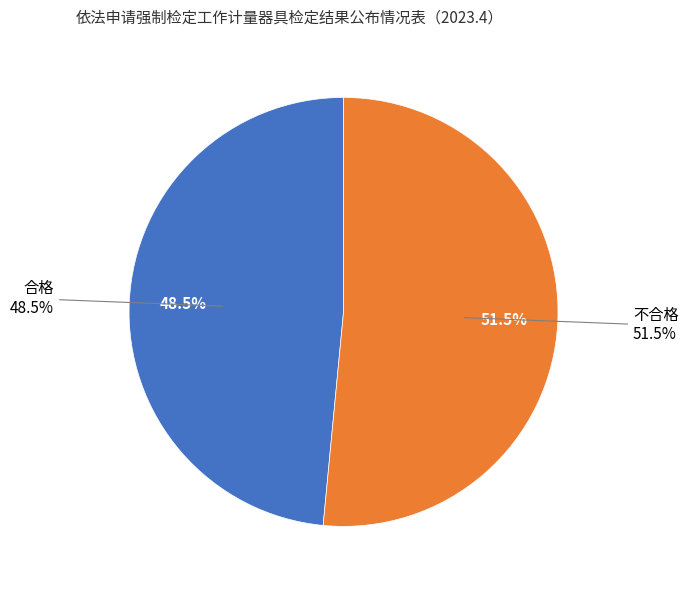

Count the number of slices in the pie.

2